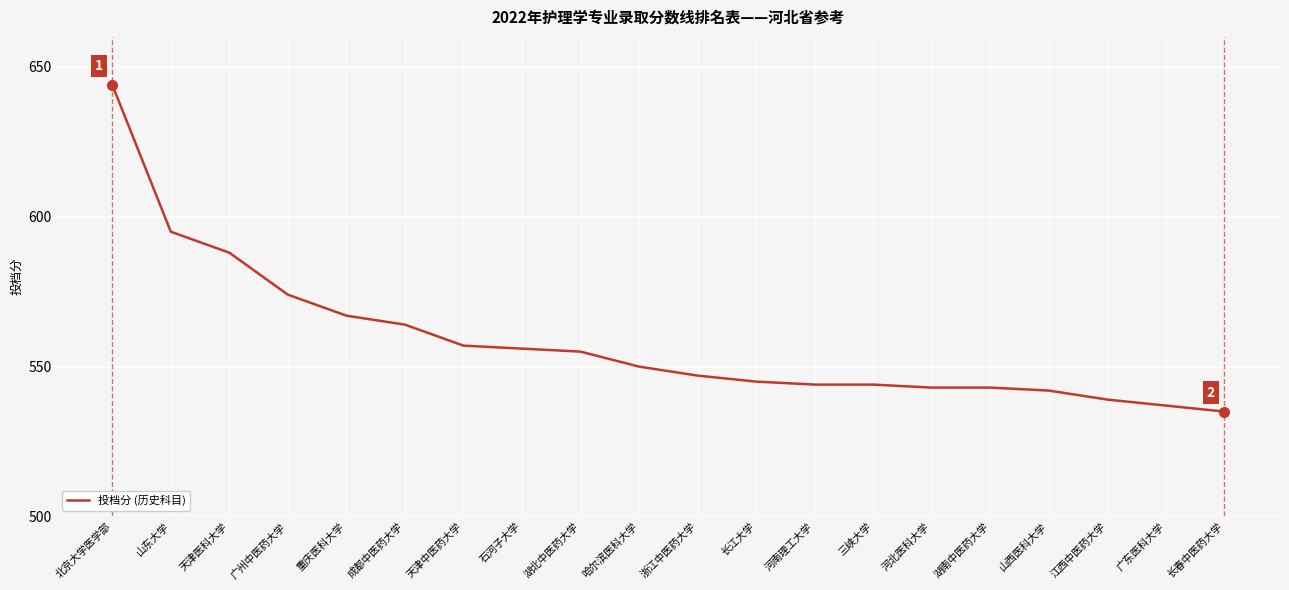

What is the difference between the values at 山西医科大学 and 重庆医科大学?

25